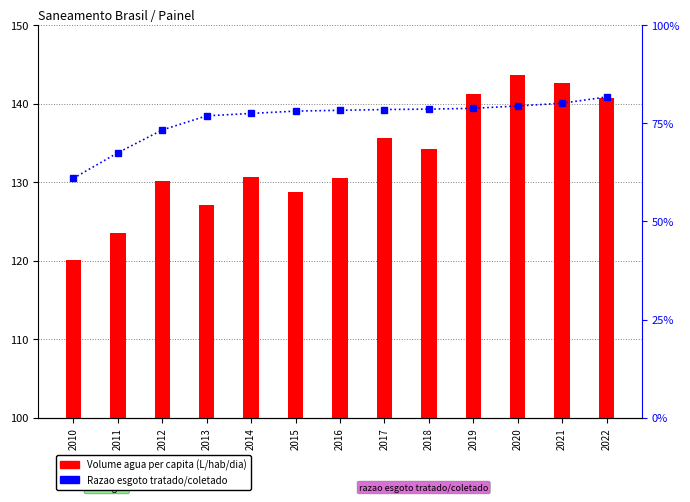

At which category is the sum across all series the highest?

2020